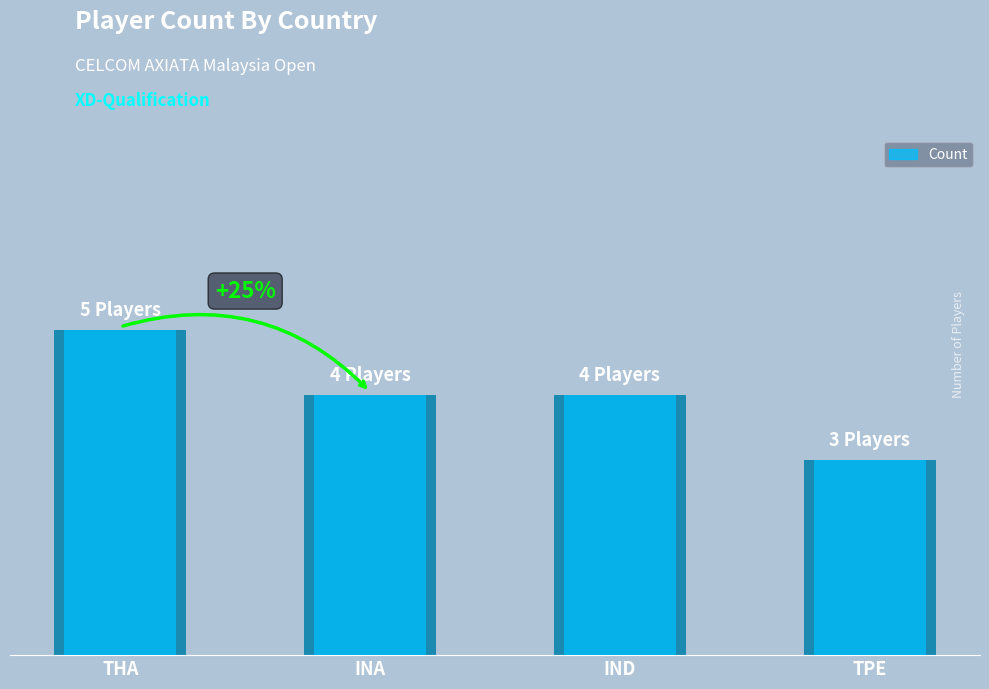

What is the difference between the values at THA and INA?

1